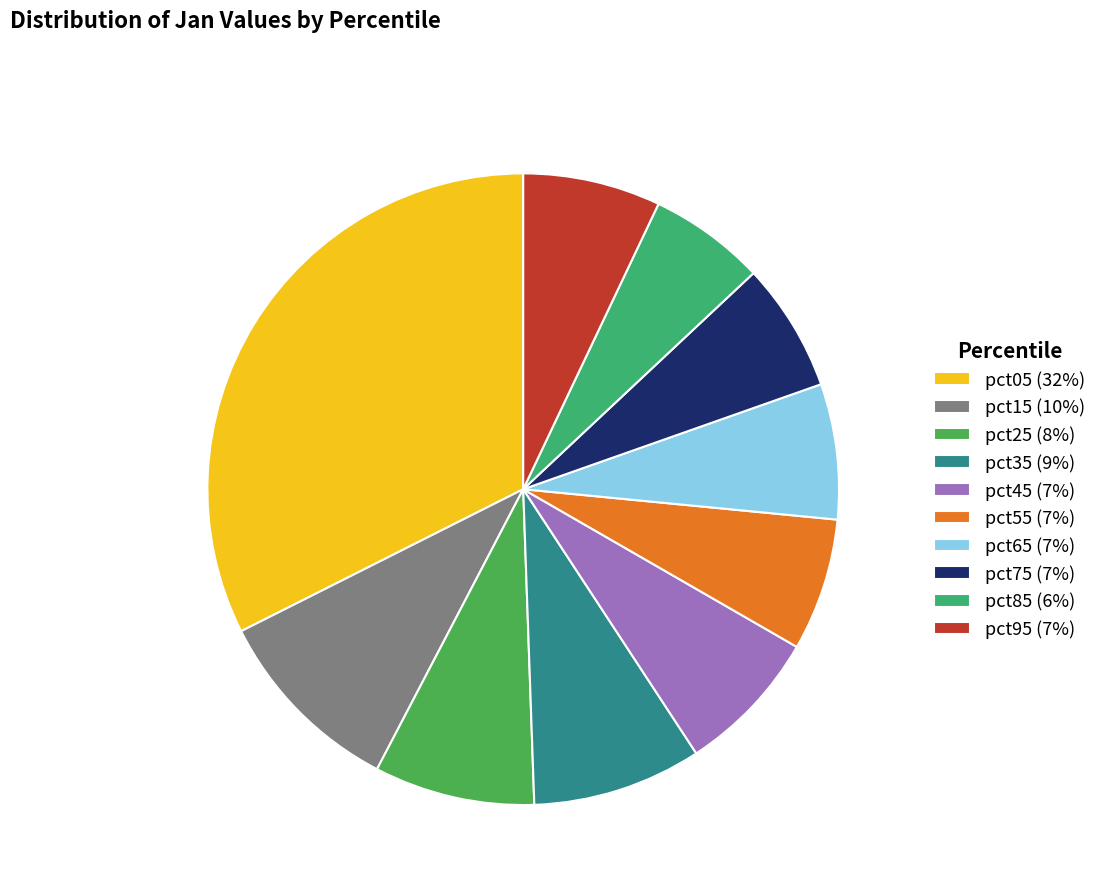

What is the largest slice in the pie chart?

pct05